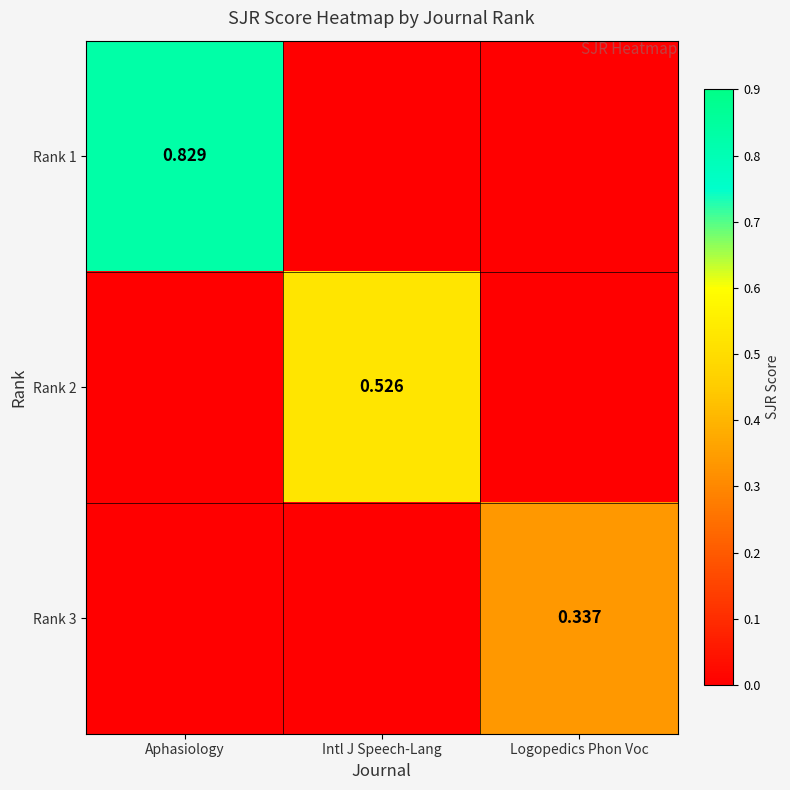

Is the value of Rank 3 at Logopedics Phon Voc greater than the value of Rank 1 at Aphasiology?

No